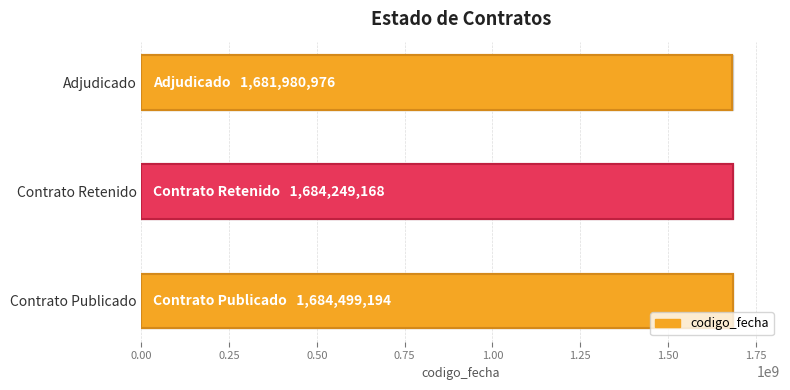

What is the sum of all values?

5050729338